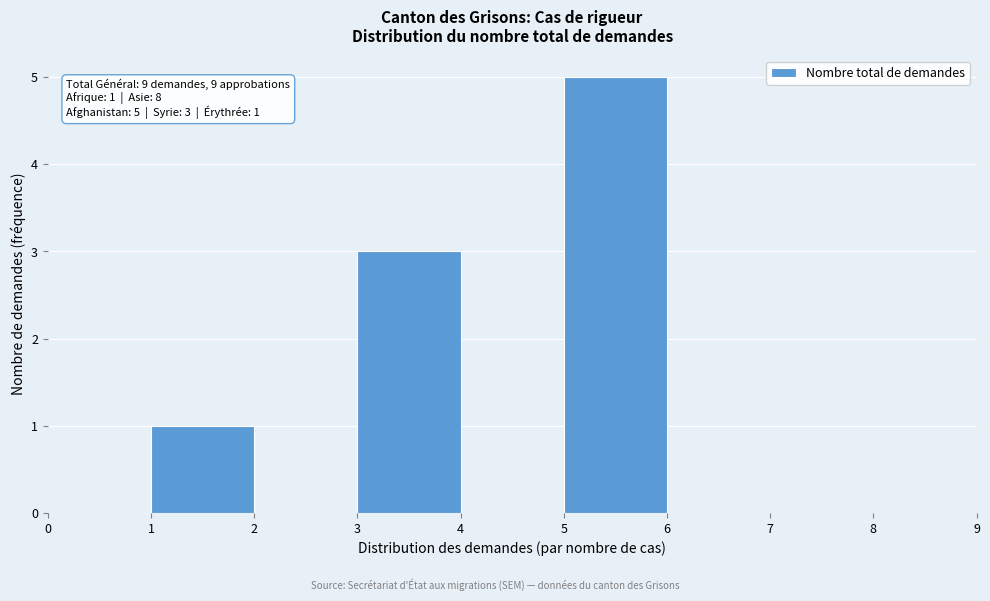

Over which range of the x-axis is the bar tallest?

5 to 6